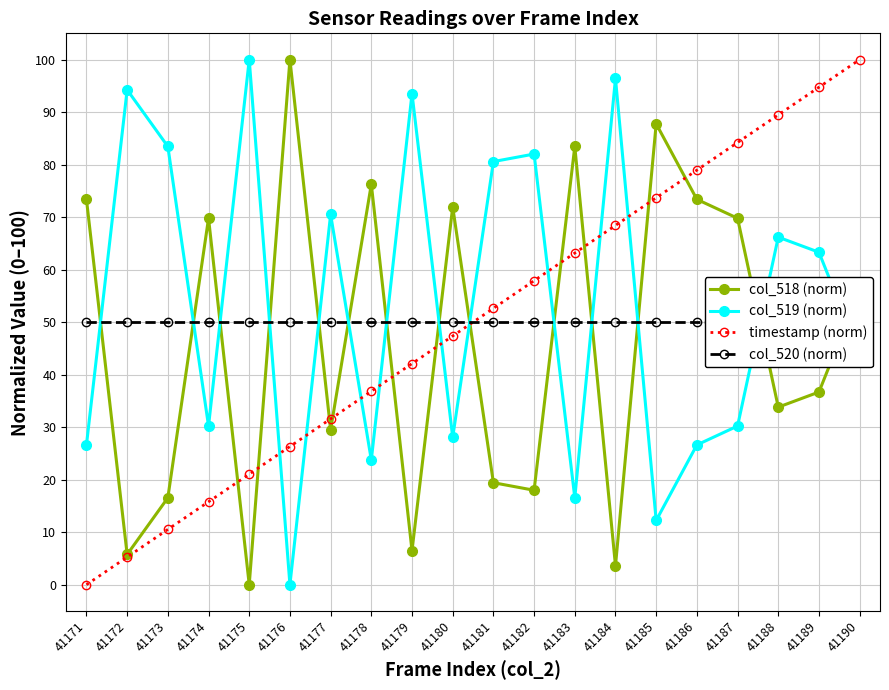

Which series has the largest total across all categories?

col_519 (norm)